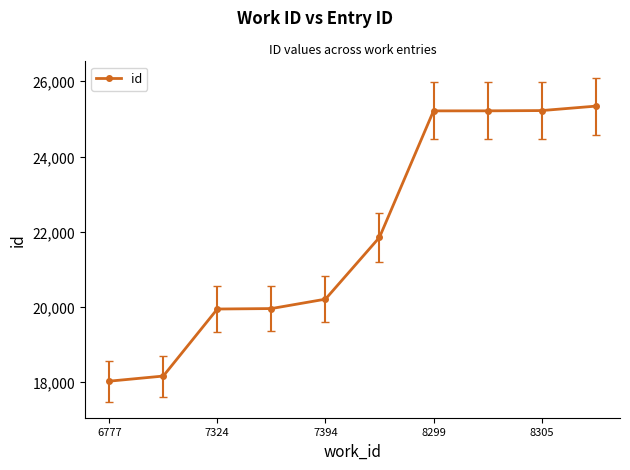

What is the minimum value shown in the chart?

18034